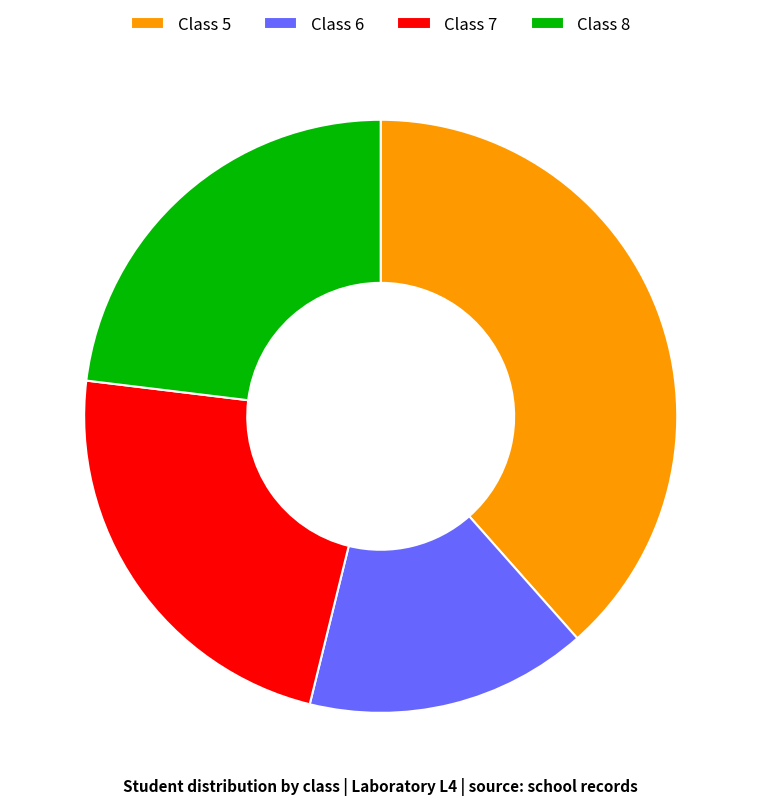

Which category has the smallest portion of the pie?

Class 6